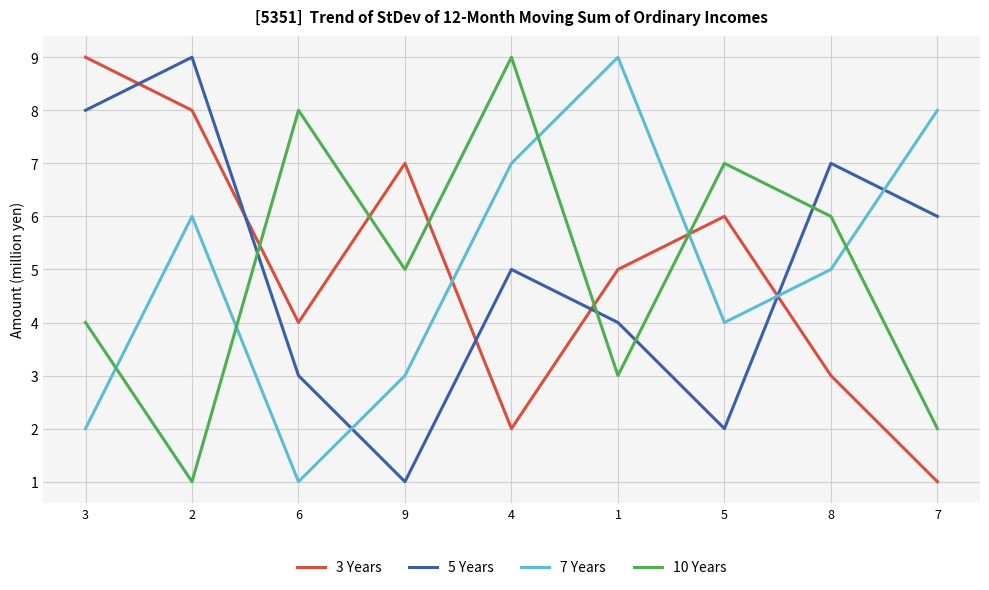

Which series changed the most between 3 and 1?

7 Years